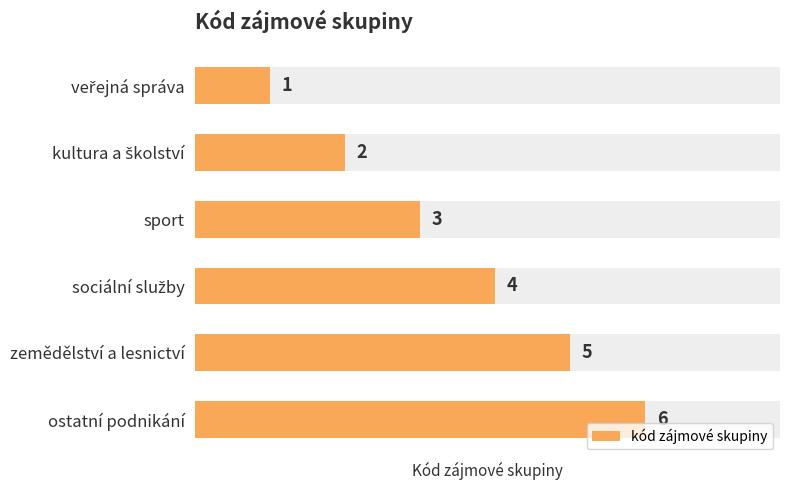

What is the average value?

4